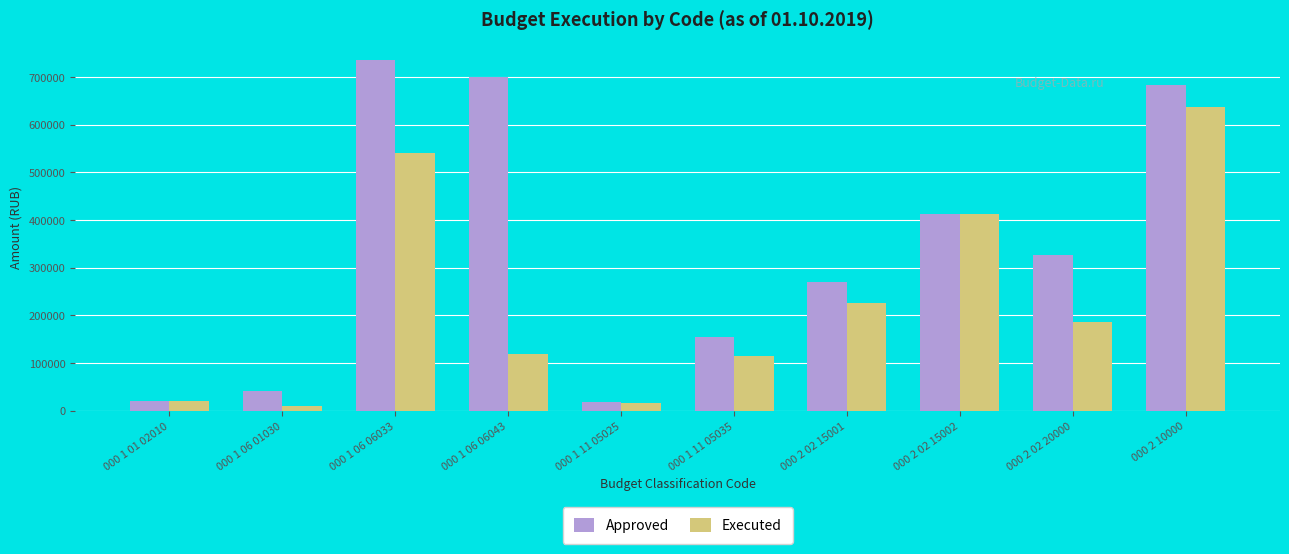

Where is Approved nearest to the value 377247?

000 2 02 15002